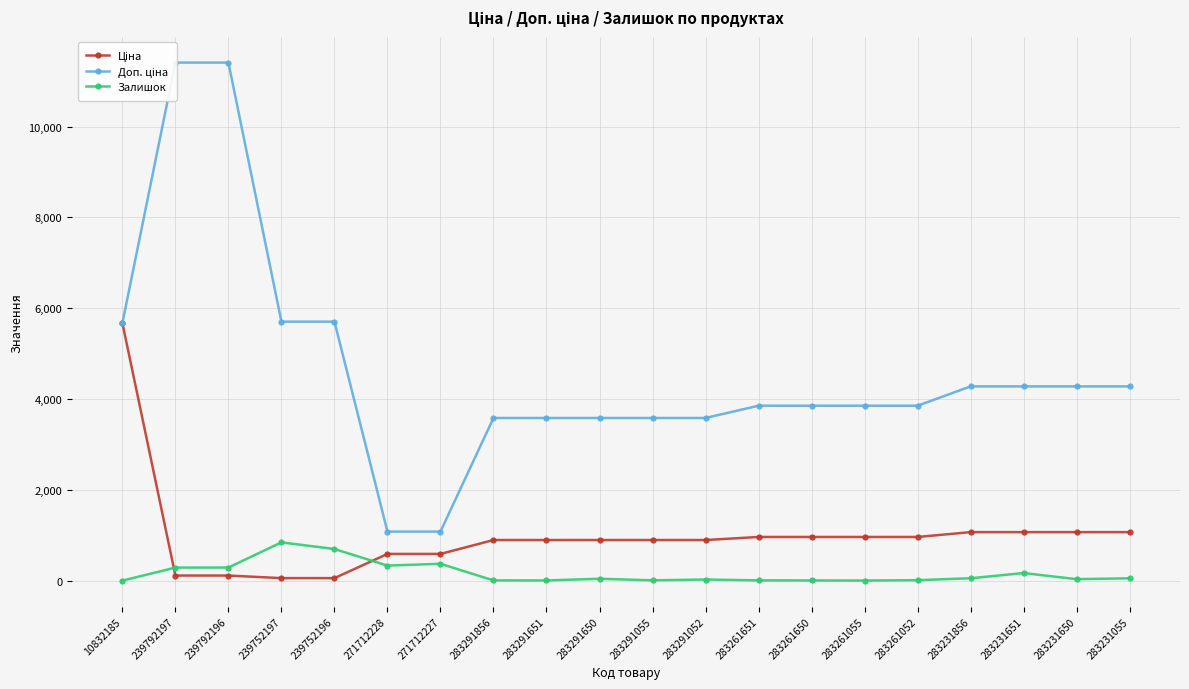

What is the label of the 7th point from the right?

283261650